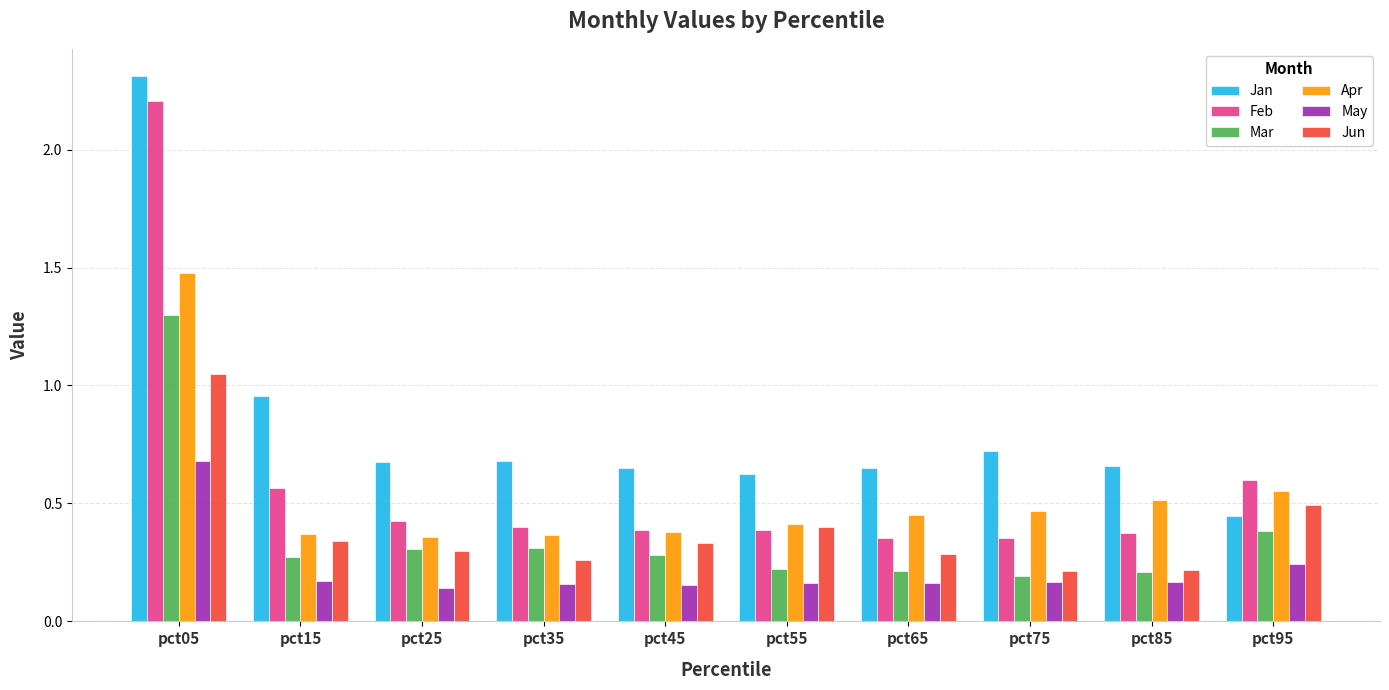

What is the highest value of the Jan series?

2.3